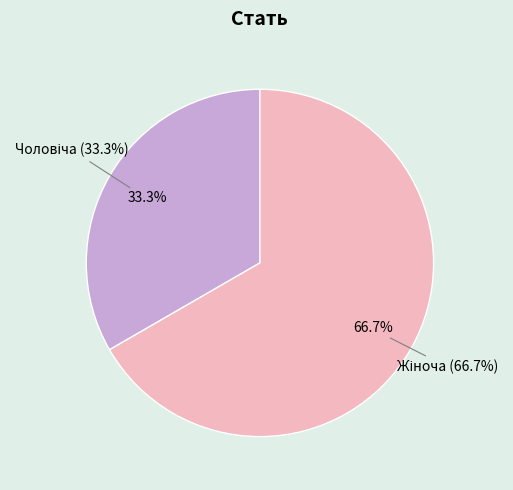

What percentage do Чоловіча and Жіноча together represent?

100.0%